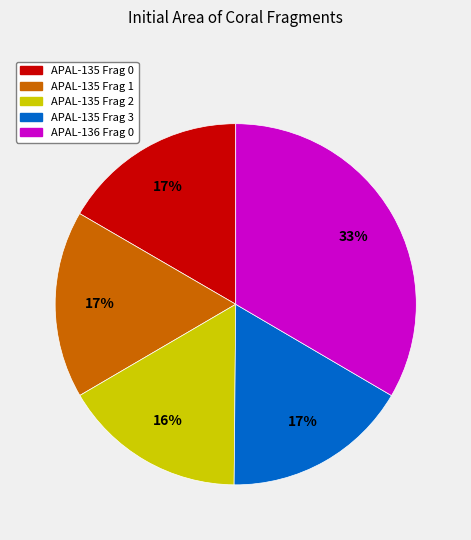

Which has a higher value, APAL-135 Frag 1 or APAL-136 Frag 0?

APAL-136 Frag 0